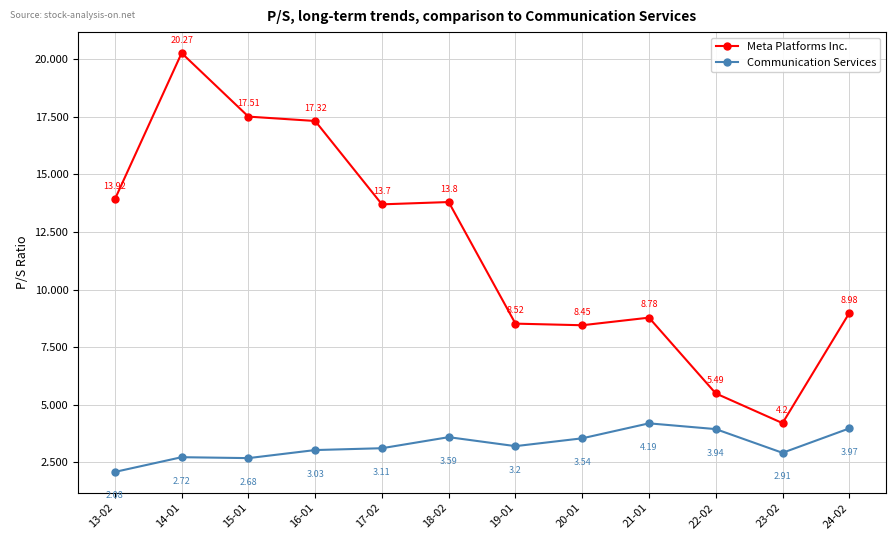

Is it true that Communication Services equals 2.0 at 22-02?

False